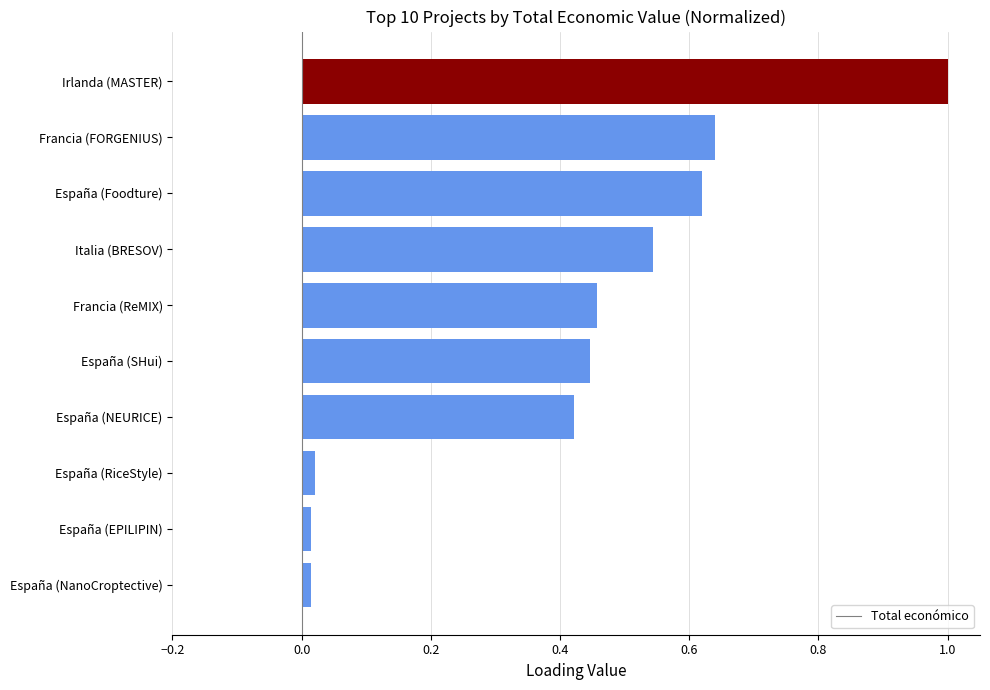

What is the sum of the values at Italia (BRESOV) and Irlanda (MASTER)?

1.5